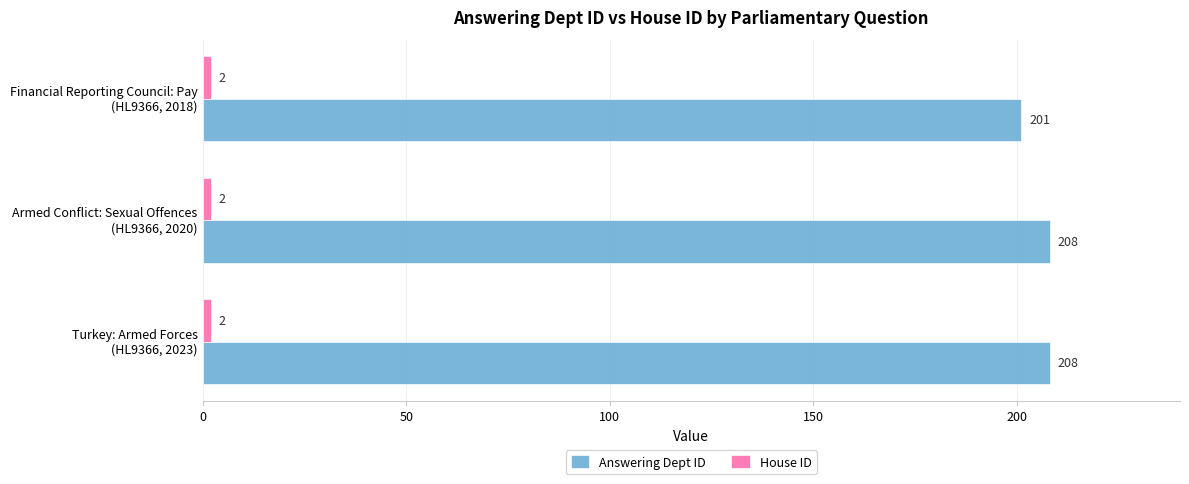

Which series has the widest spread of values?

Answering Dept ID